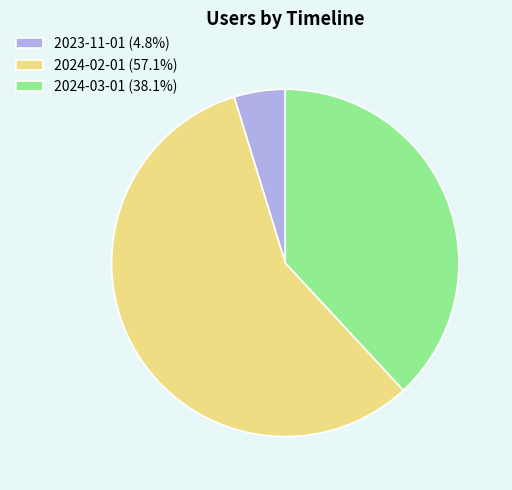

Approximately how many times larger is the value at 2024-03-01 (38.1%) compared to 2023-11-01 (4.8%)?

8.0